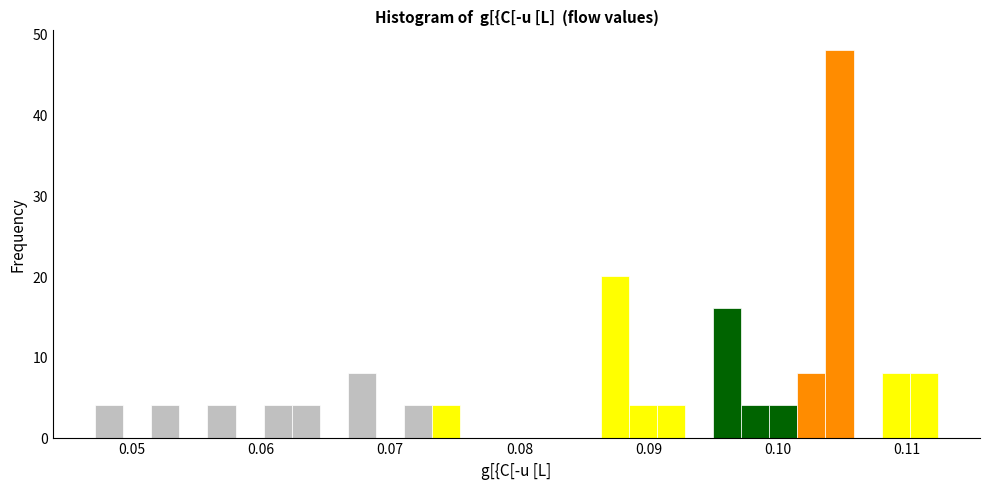

Around what value on the x-axis is the tallest bar? Give the approximate position of its centre, as read against the axis.

0.105